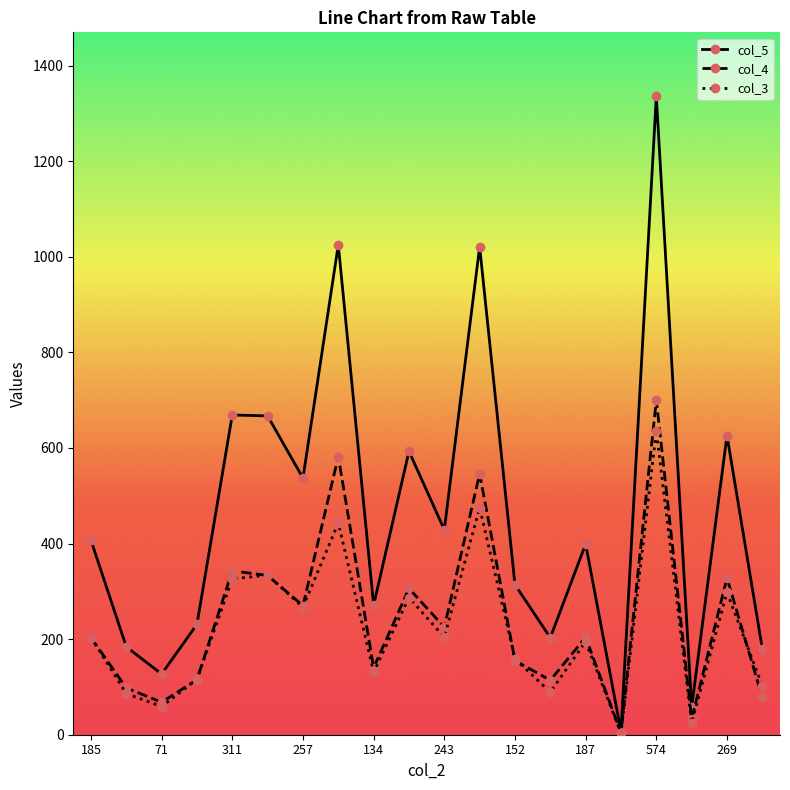

Which series has the largest range (max minus min)?

col_5